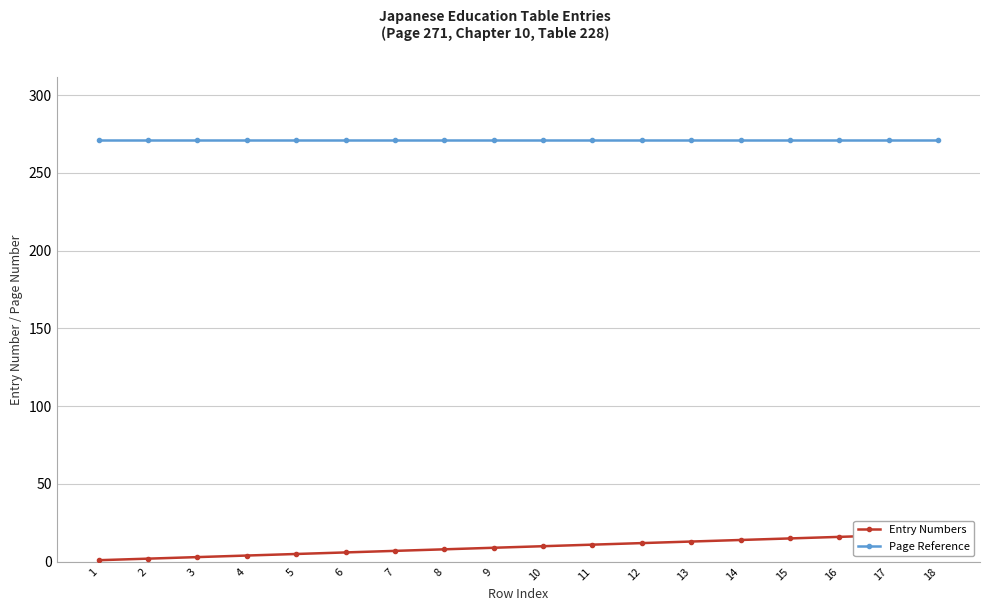

Reading left to right, transcribe all the data shown in this chart.

Entry Numbers: 1=1	2=2	3=3	4=4	5=5	6=6	7=7	8=8	9=9	10=10	11=11	12=12	13=13	14=14	15=15	16=16	17=17	18=18
Page Reference: 1=271	2=271	3=271	4=271	5=271	6=271	7=271	8=271	9=271	10=271	11=271	12=271	13=271	14=271	15=271	16=271	17=271	18=271